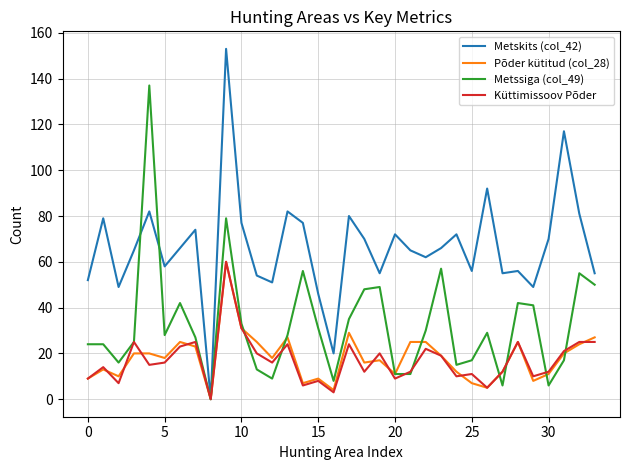

Which series has the largest total across all categories?

Metskits (col_42)